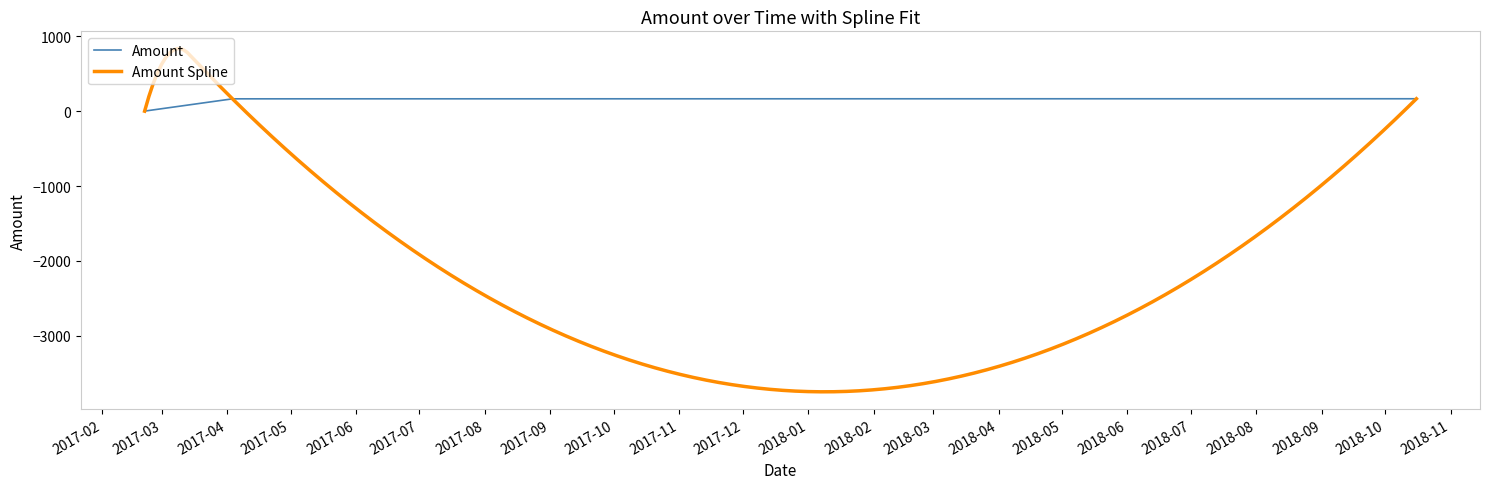

How many values in the Amount series exceed 165?

2